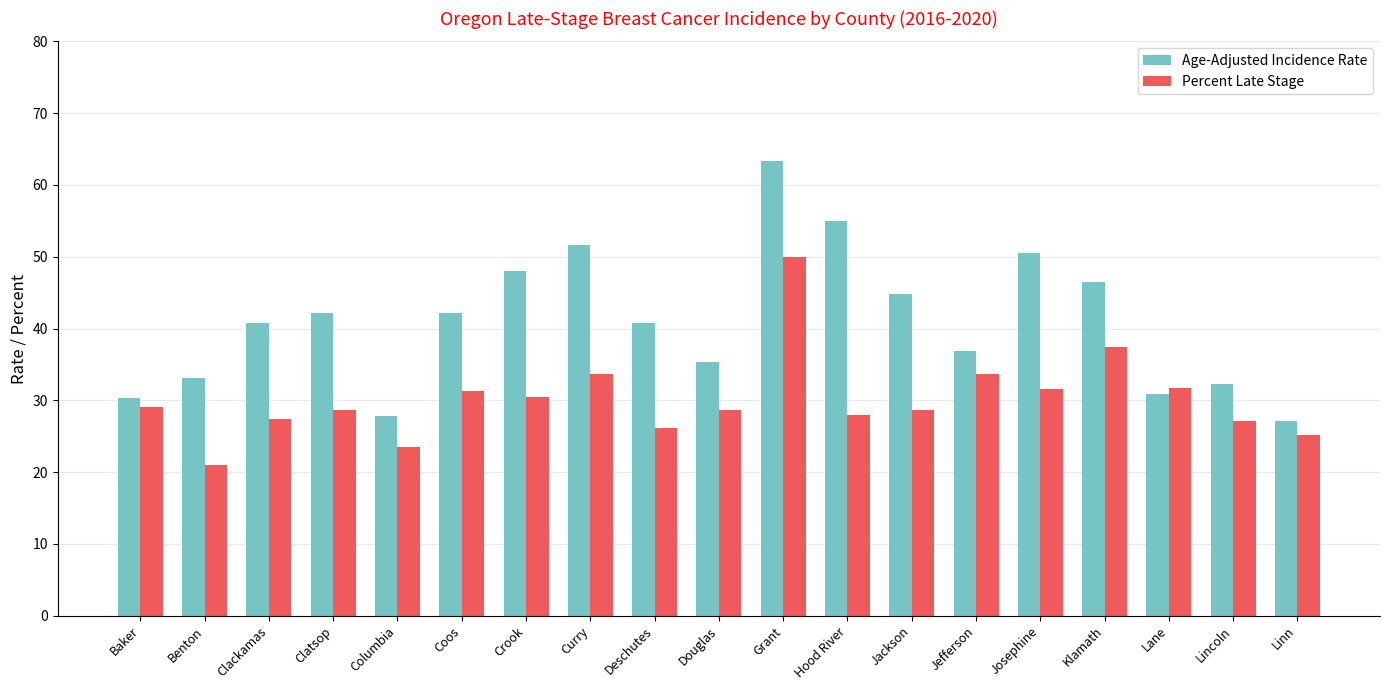

What is the label of the 3rd bar from the right?

Lane